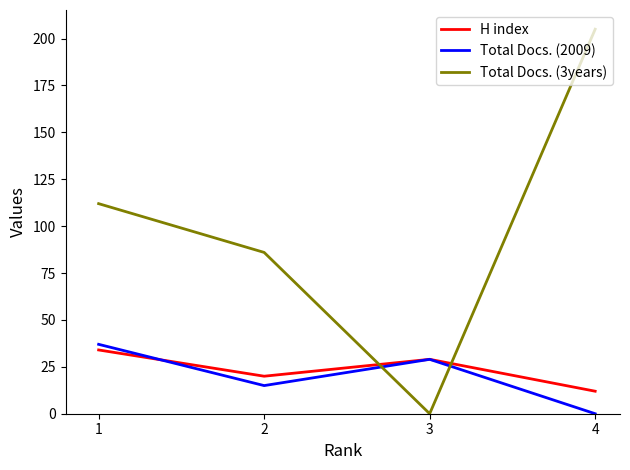

What is the sum of all Total Docs. (2009) values?

81